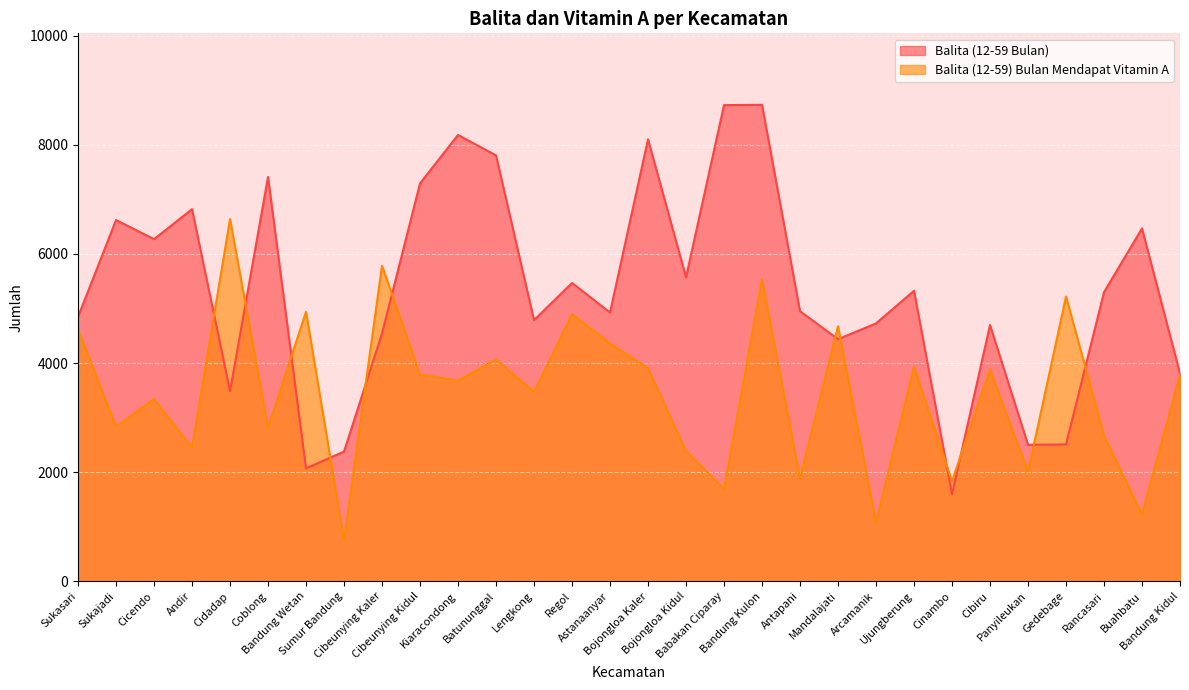

What is the label of the 28th point from the right?

Cicendo